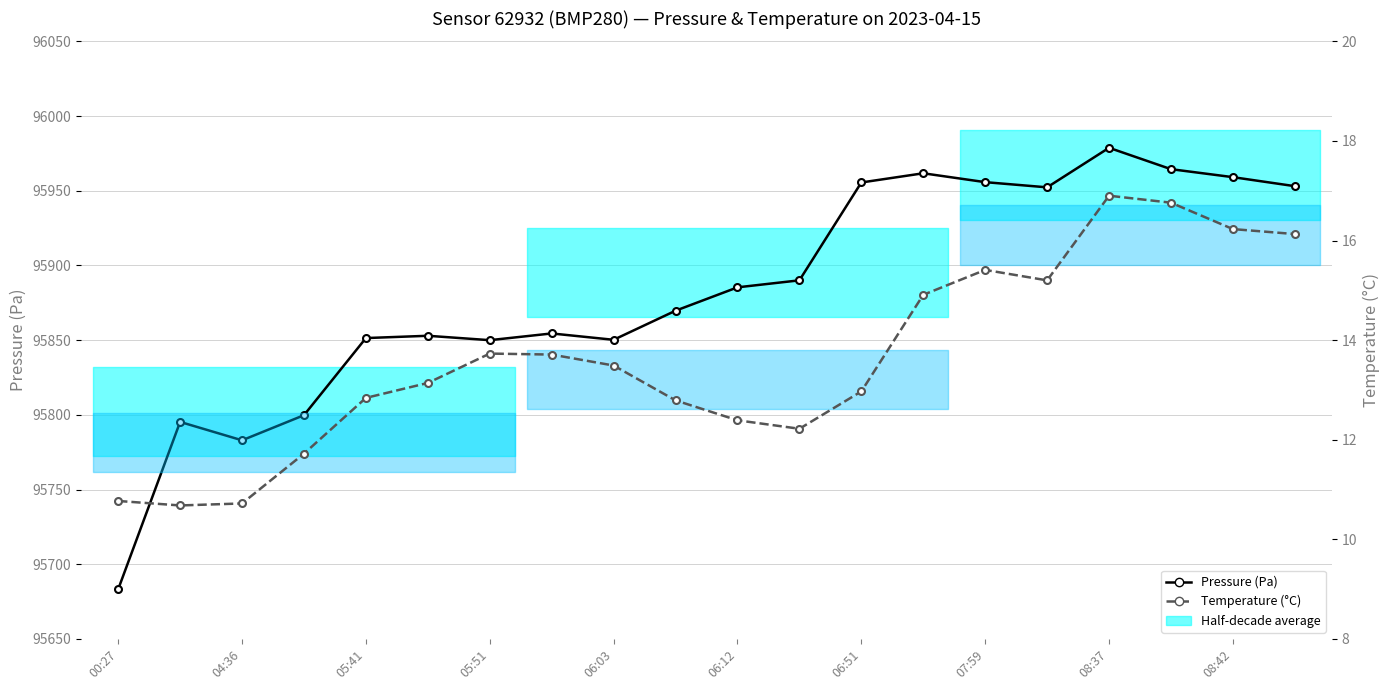

True or false: Temperature (°C) and Pressure (Pa) intersect in this chart.

False